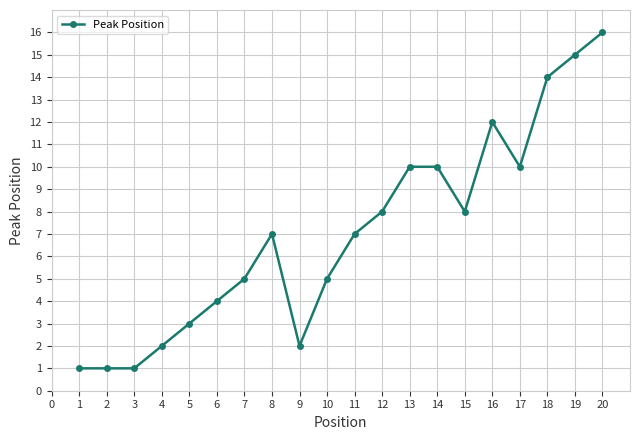

What is the minimum value shown in the chart?

1